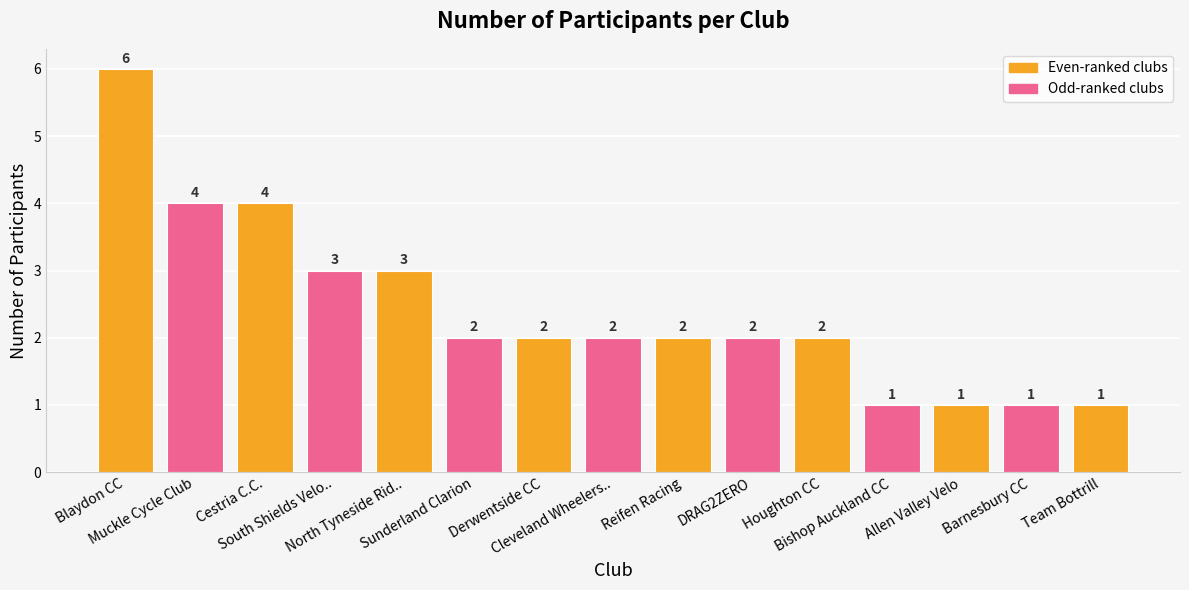

Is it true that the value at Houghton CC is 2?

True